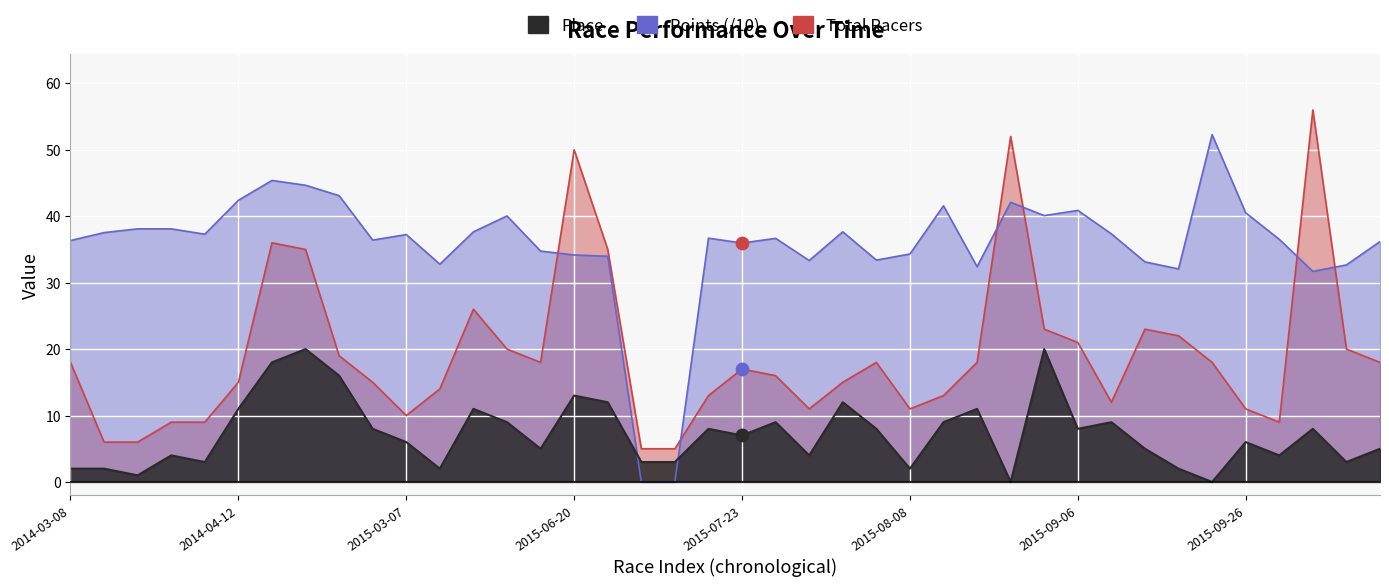

Which series has the largest total across all categories?

Points